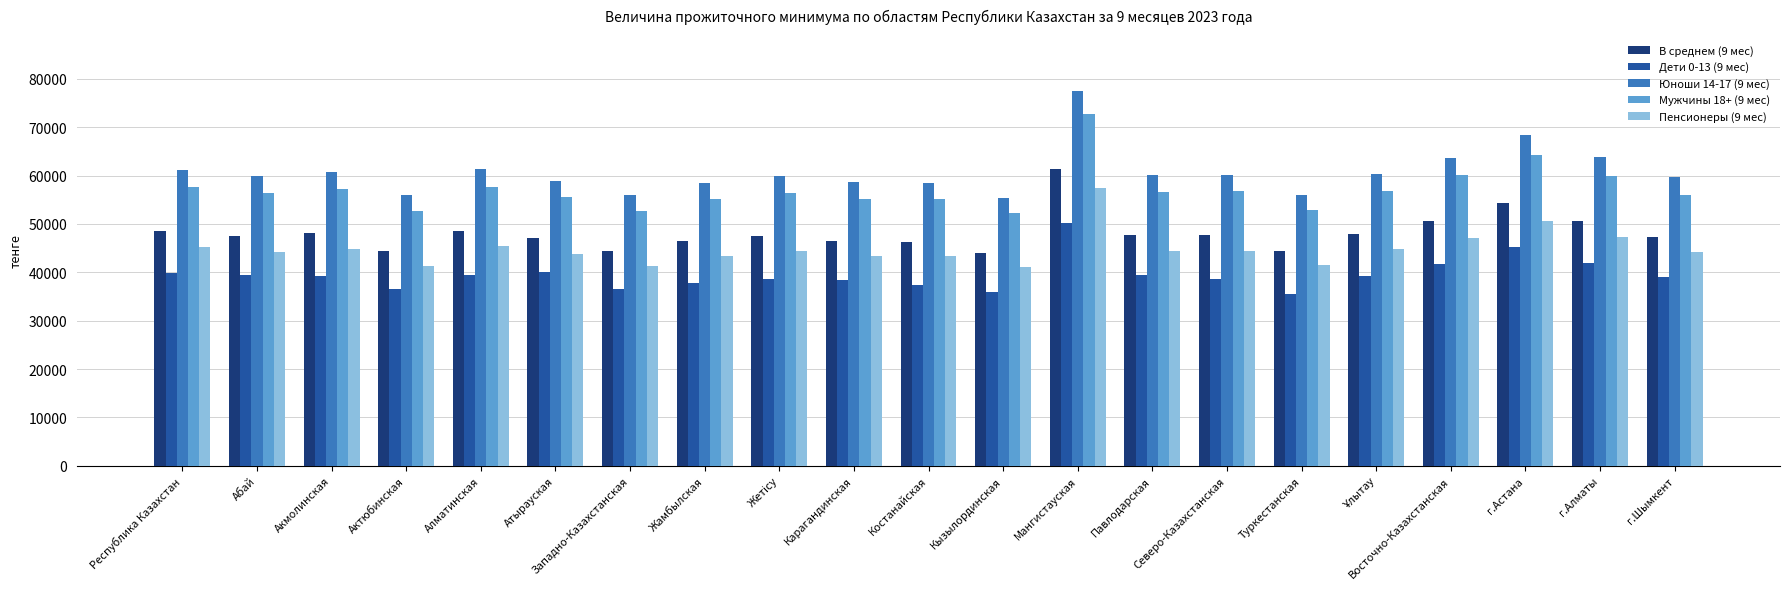

Does the chart contain any negative values?

No